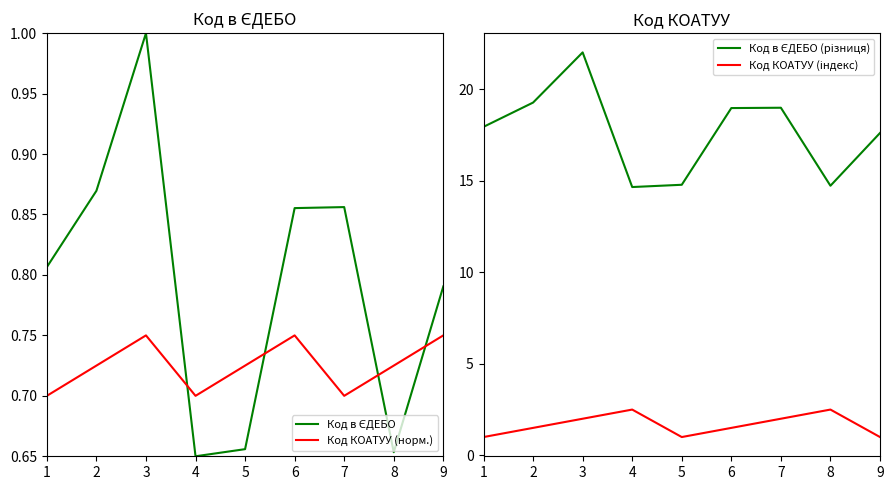

True or false: Код в ЄДЕБО (різниця) and Код в ЄДЕБО cross at least once.

False